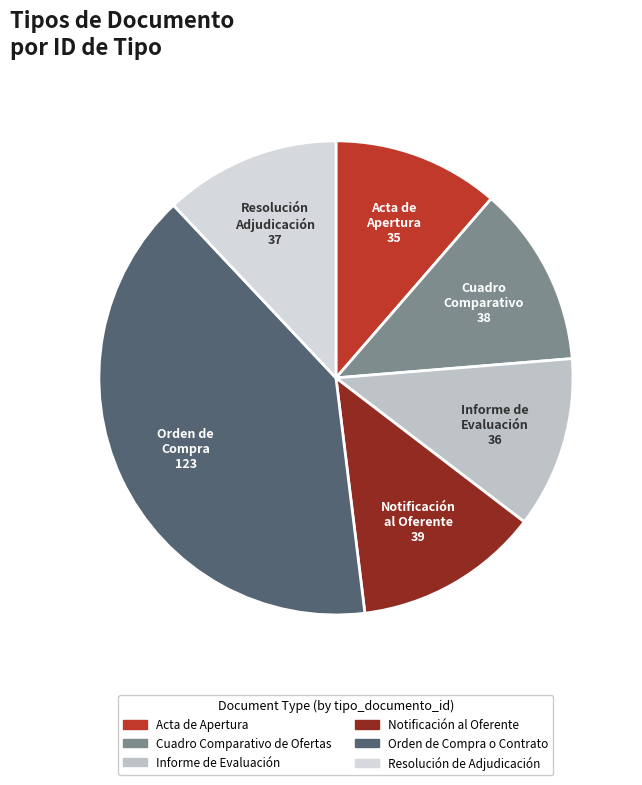

Which category has the smallest portion of the pie?

Acta de Apertura